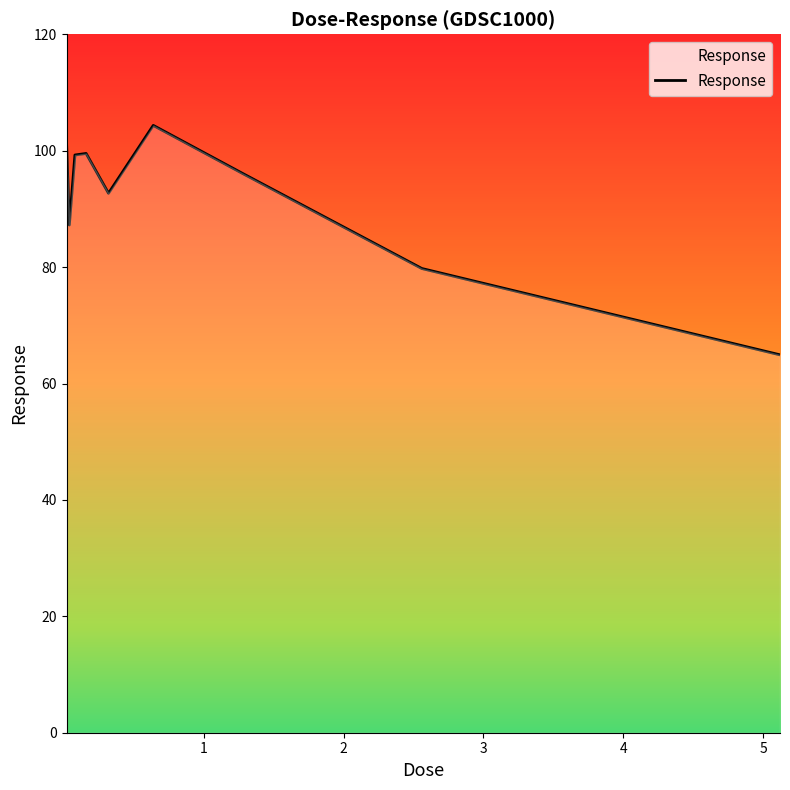

What is the average value?

91.7